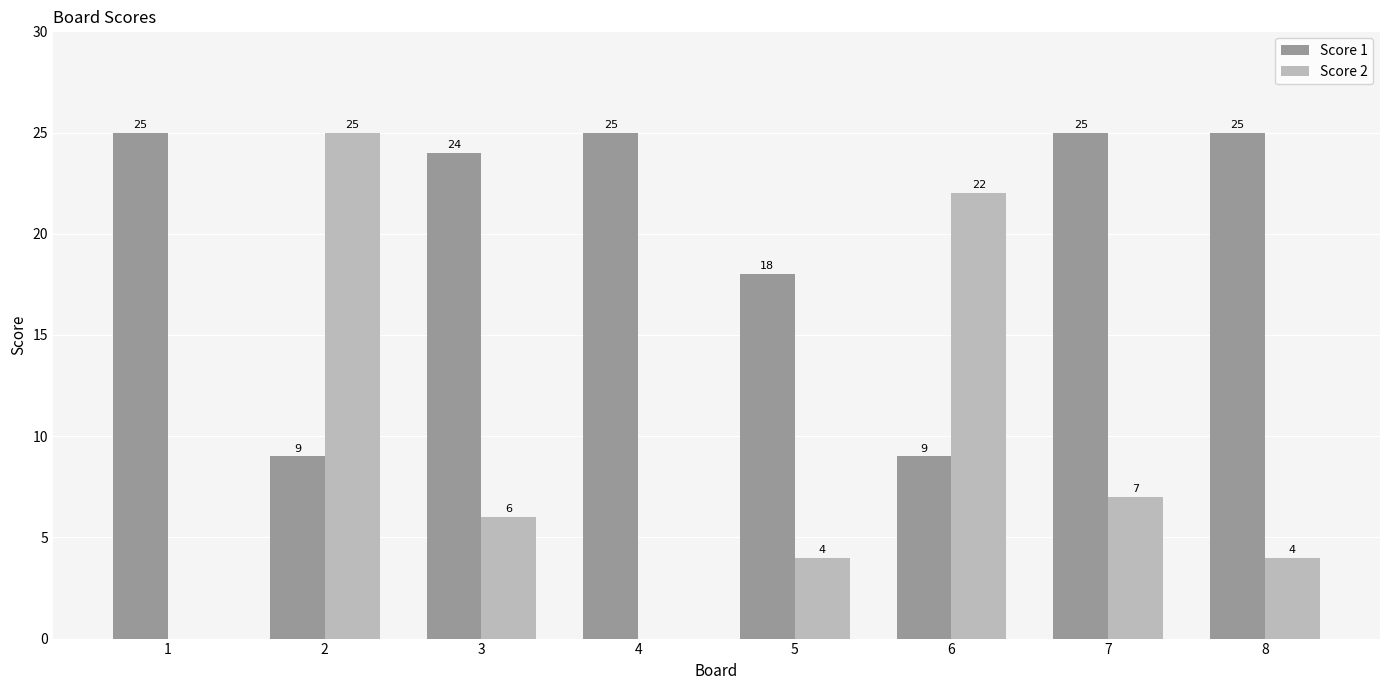

What is the total value across all series at 6?

31